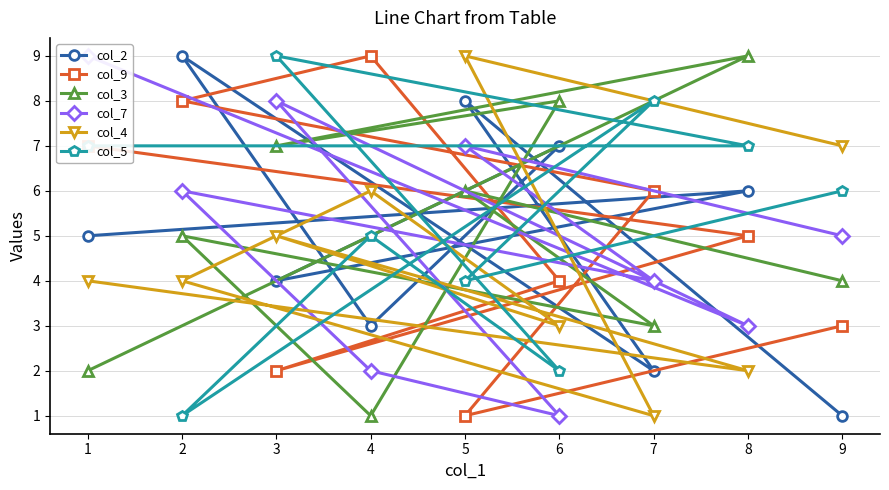

Rank the categories by col_7 value from lowest to highest.

6, 4, 8, 7, 9, 2, 5, 3, 1